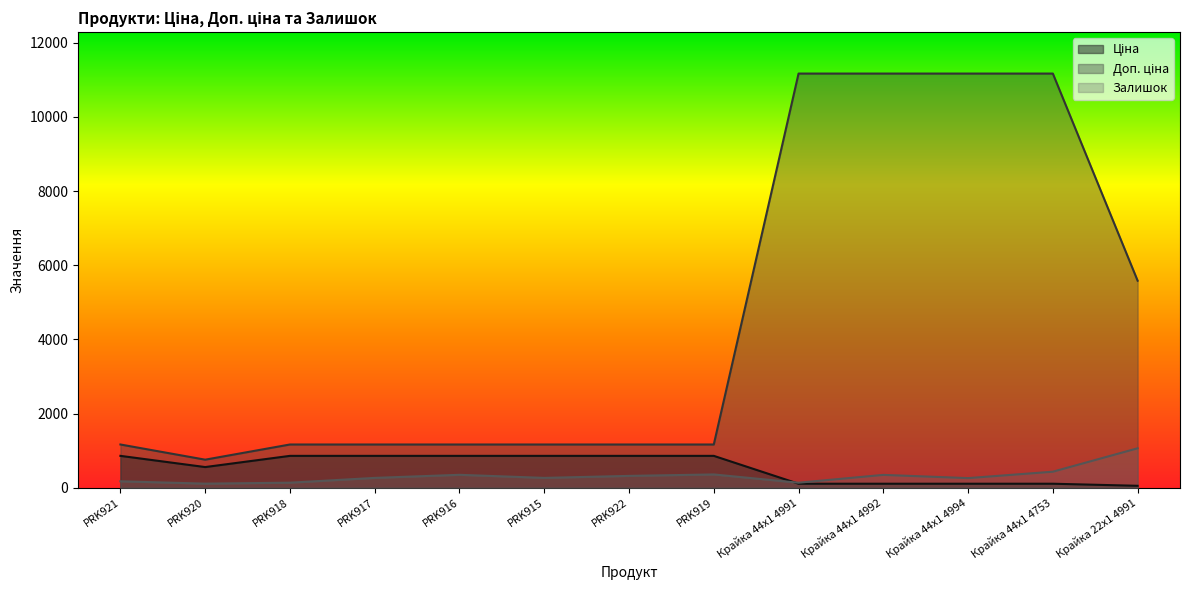

What is the difference between the second highest and second lowest values in the Залишок series?

297.0